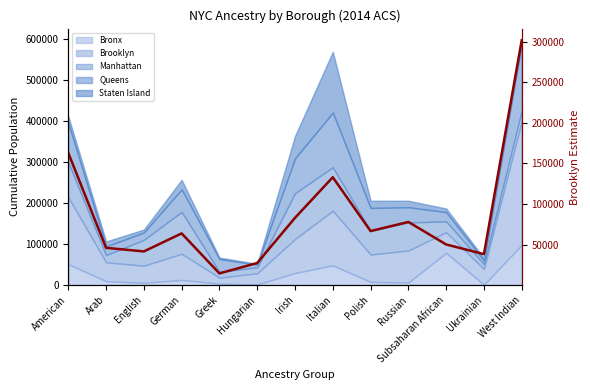

What is the average value?

85112